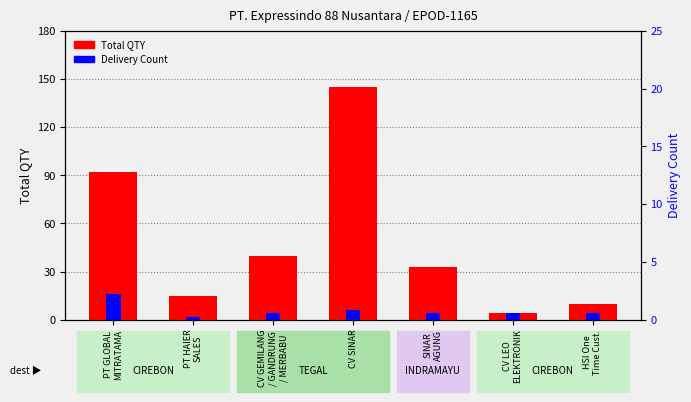

Which has a higher value, SINAR
AGUNG or CV GEMILANG
/ GANDRUNG
/ MERBABU?

CV GEMILANG
/ GANDRUNG
/ MERBABU